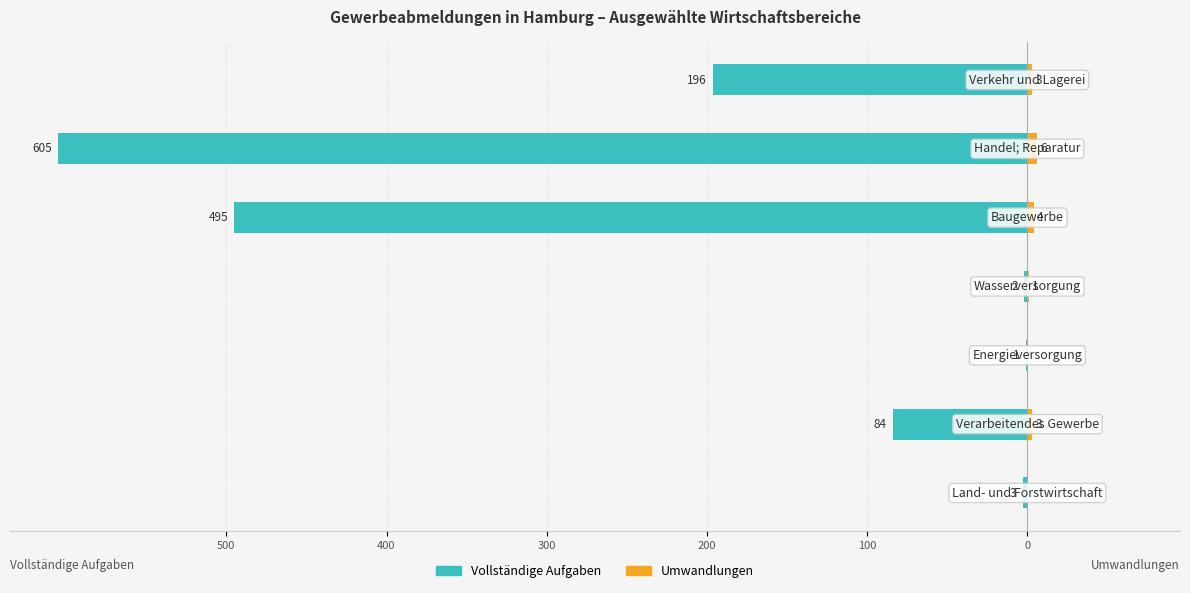

The Vollständige Aufgaben series shows -196 at 6. True or false?

True